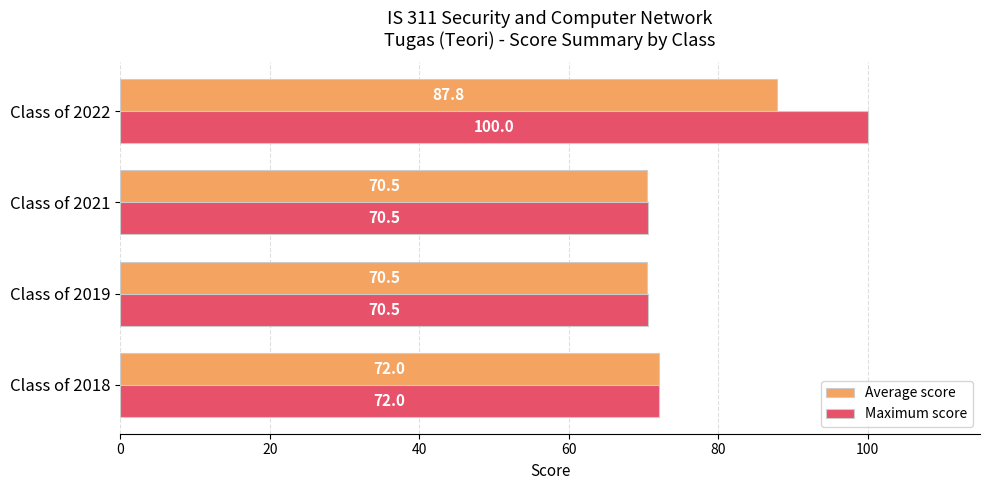

What is the difference between the maximum and minimum values in the Average score series?

17.3